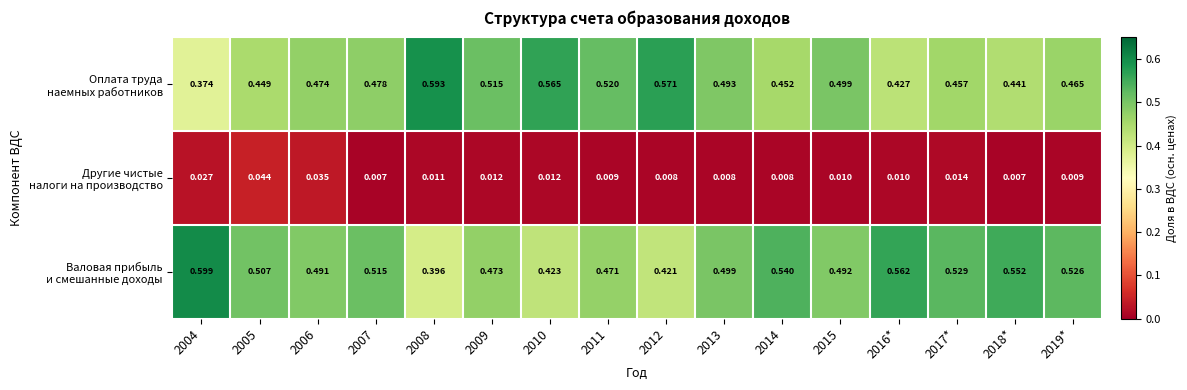

Count the number of data series in this chart.

3